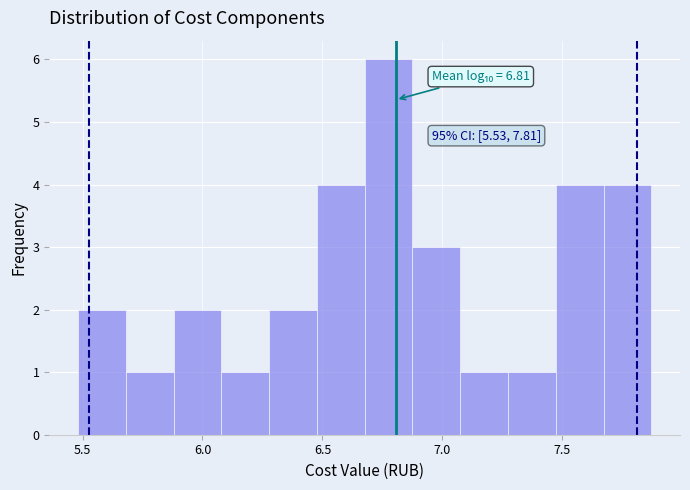

Read against the x-axis, roughly where is the centre of the tallest bar?

6.80